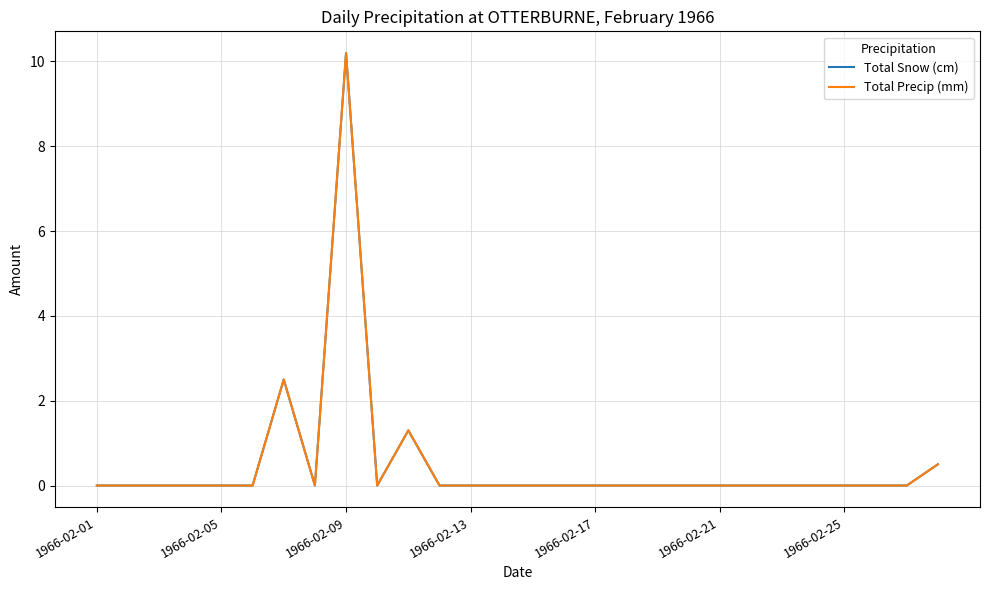

True or false: Total Snow (cm) and Total Precip (mm) intersect in this chart.

False